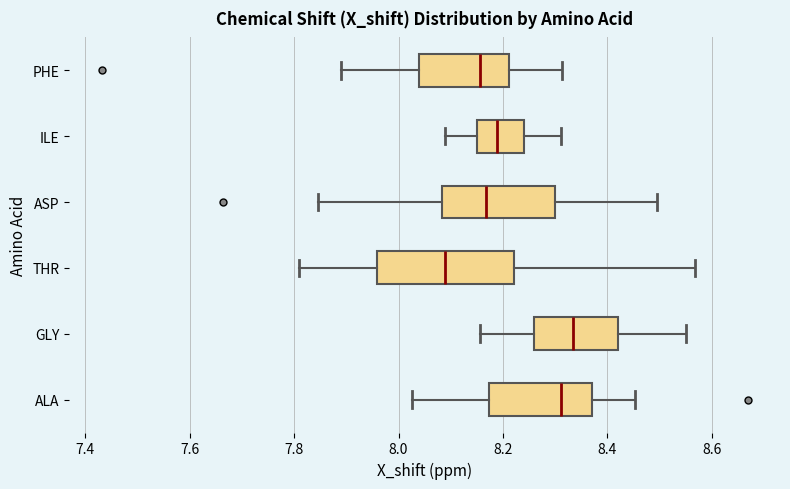

Where does the median line of the box for ASP sit on the x-axis? The values are not printed on the chart, so give them approximately, as read against the axis.

8.16